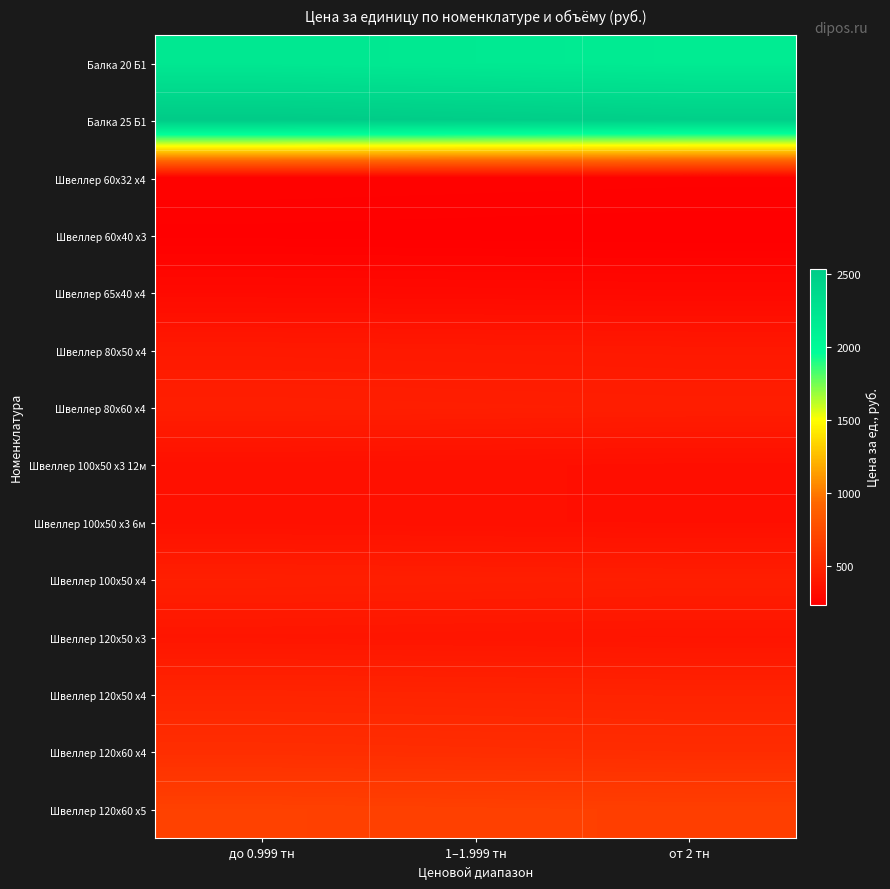

At how many categories does at least one series exceed 1402?

3